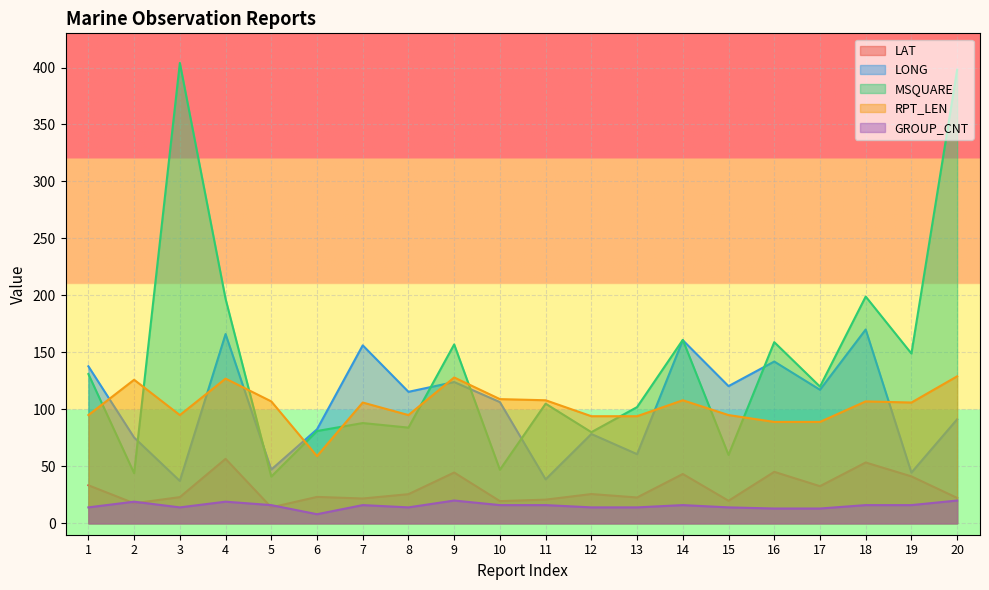

At which category is the sum across all series the highest?

20